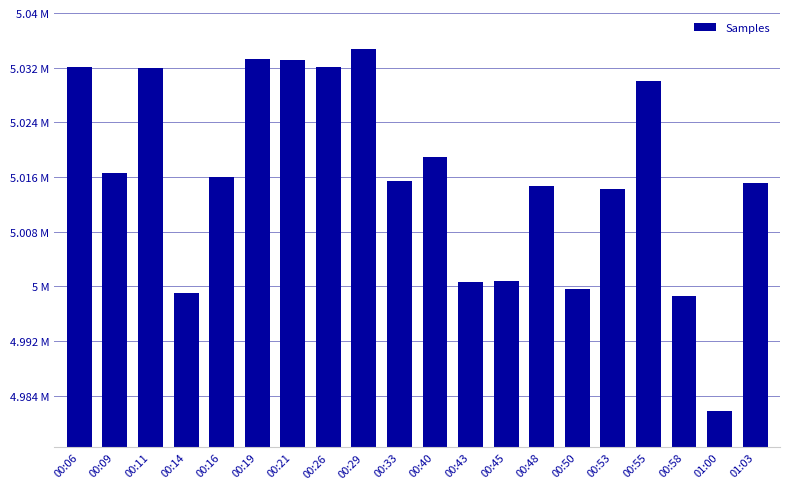

How many values are below 5015987?

10